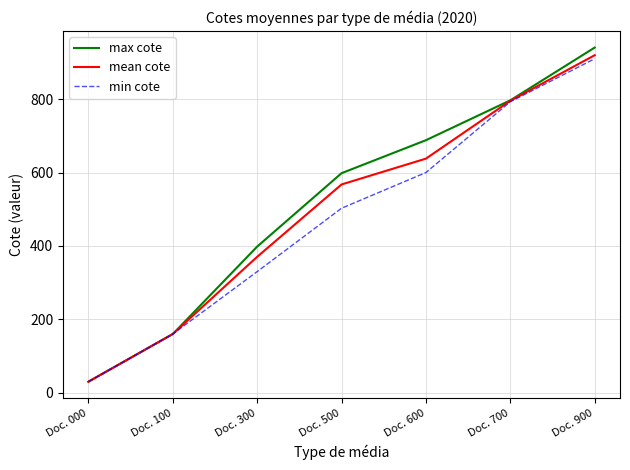

Reading left to right, extract all data points from this chart.

max cote: Doc. 000=30.0	Doc. 100=159.9	Doc. 300=398.2	Doc. 500=598.2	Doc. 600=688.1	Doc. 700=796.7	Doc. 900=940.5
mean cote: Doc. 000=30.0	Doc. 100=159.9	Doc. 300=370.3	Doc. 500=567.5	Doc. 600=637.9	Doc. 700=795.5	Doc. 900=919.7
min cote: Doc. 000=30.0	Doc. 100=159.9	Doc. 300=330.0	Doc. 500=502.7	Doc. 600=600.0	Doc. 700=792.8	Doc. 900=910.0